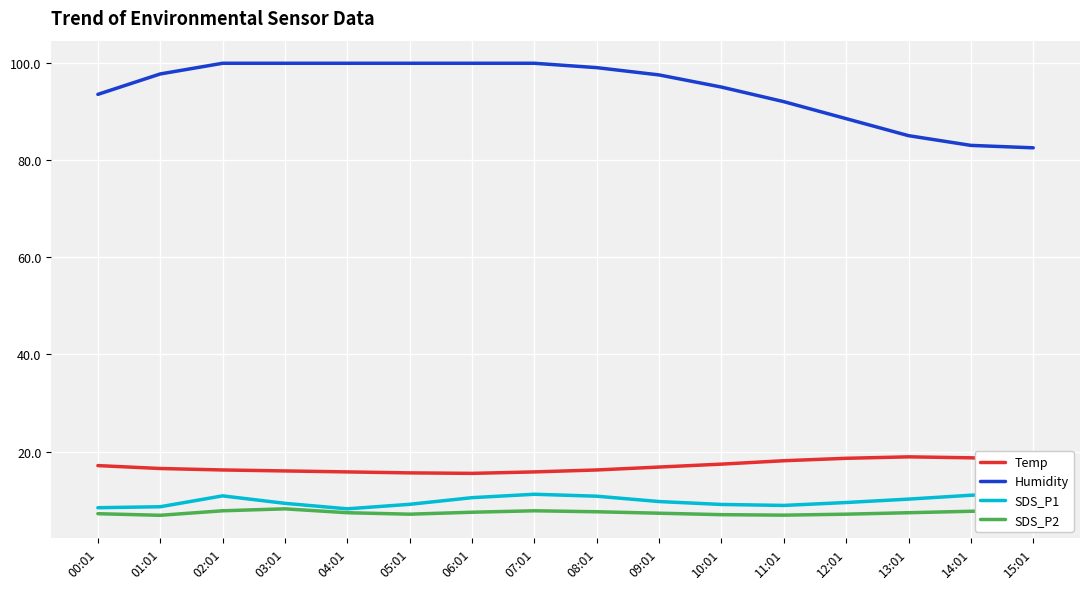

What is the minimum value for Humidity?

82.5